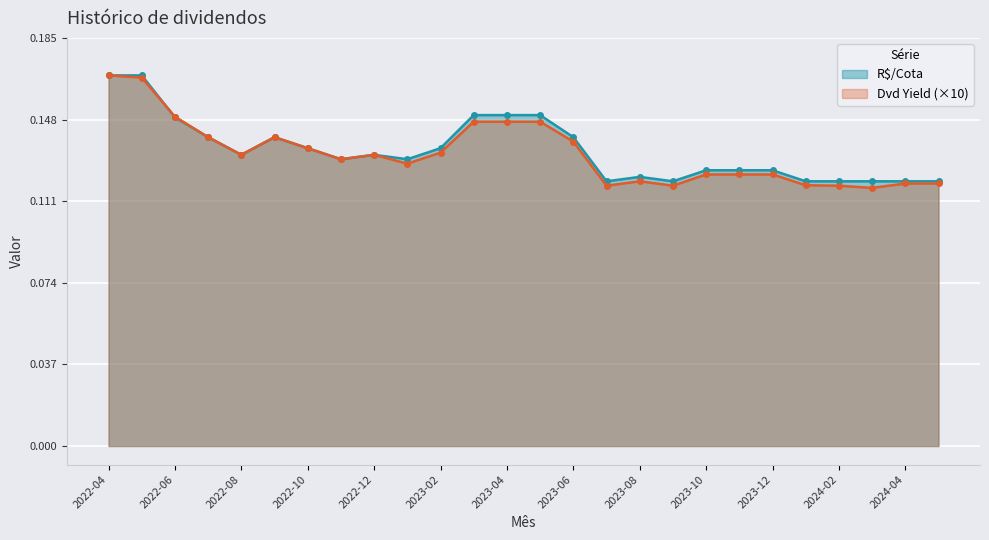

Does the chart display data point markers on the line(s)?

Yes